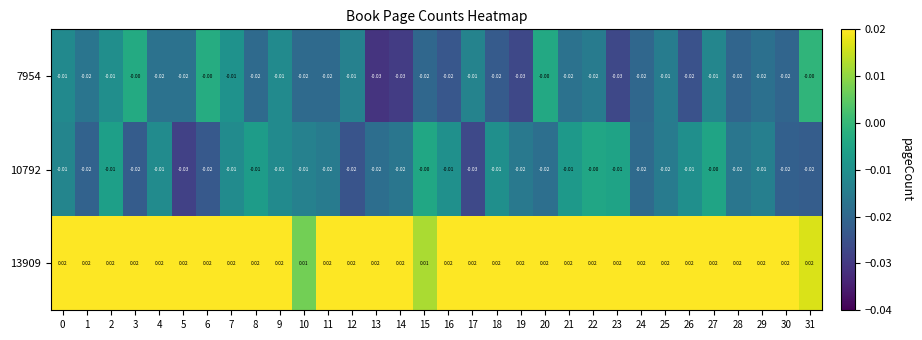

At how many categories does at least one series exceed 0?

32